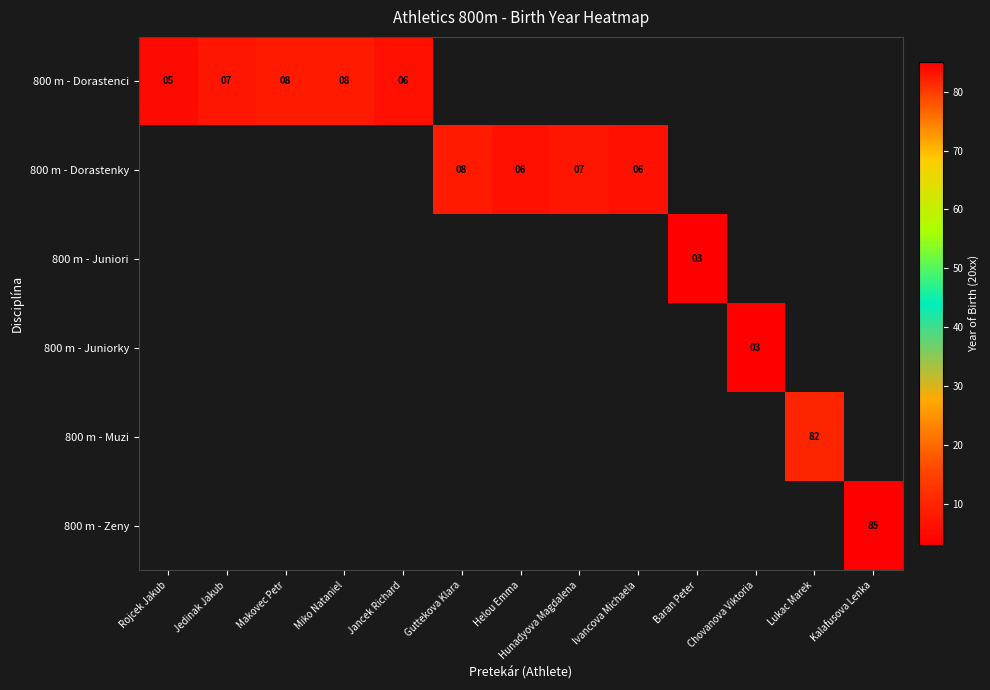

How many categories are shown in the chart?

13